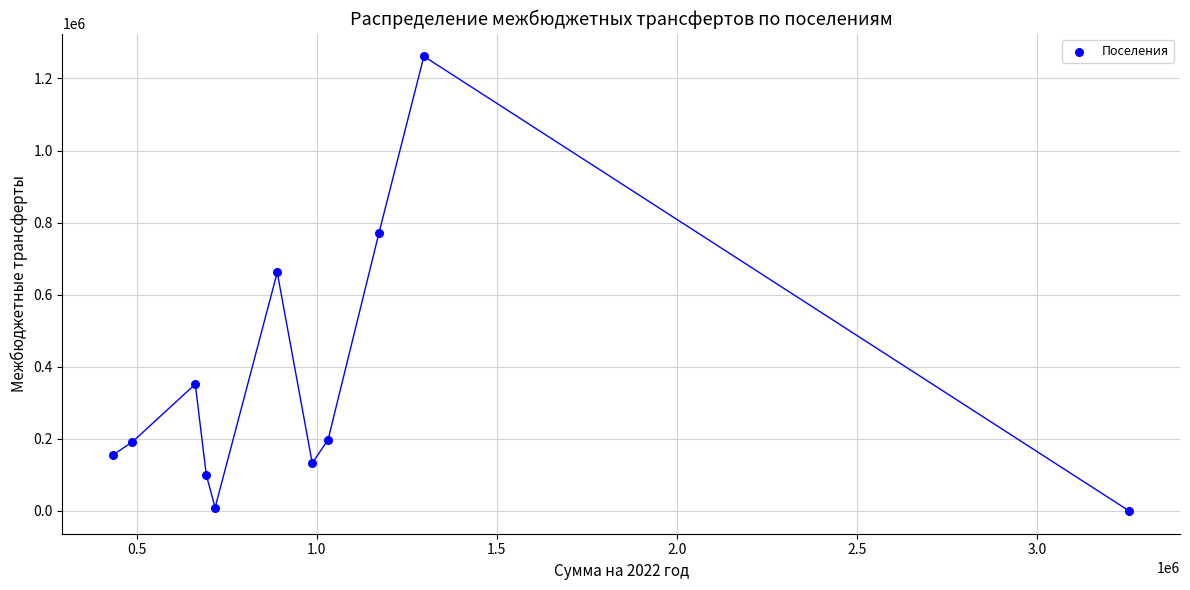

What is the range of Y values (max minus min)?

1261398.0